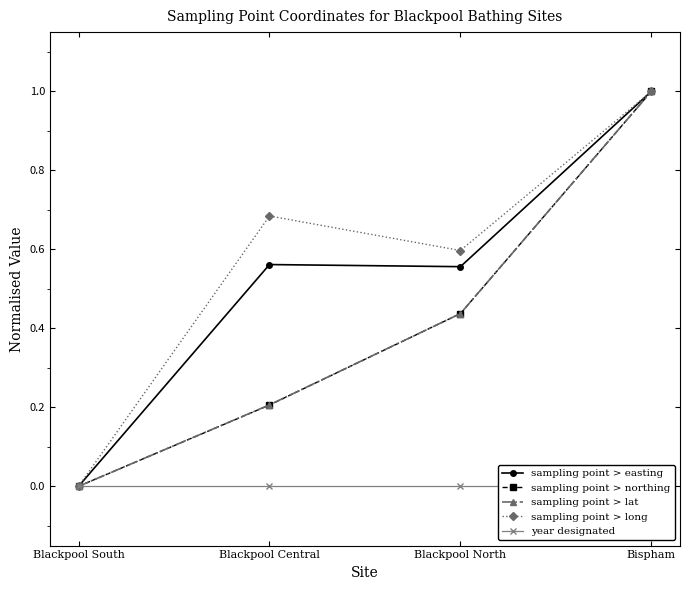

At which label is sampling point > easting closest to 0?

Blackpool South